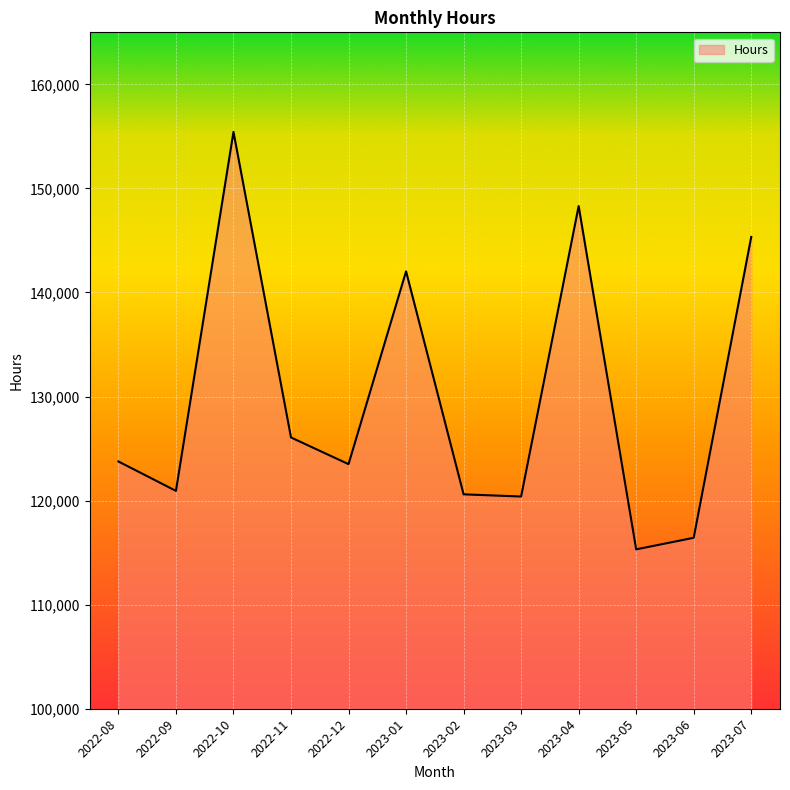

True or false: there are more than 2 points higher than both neighbors.

True